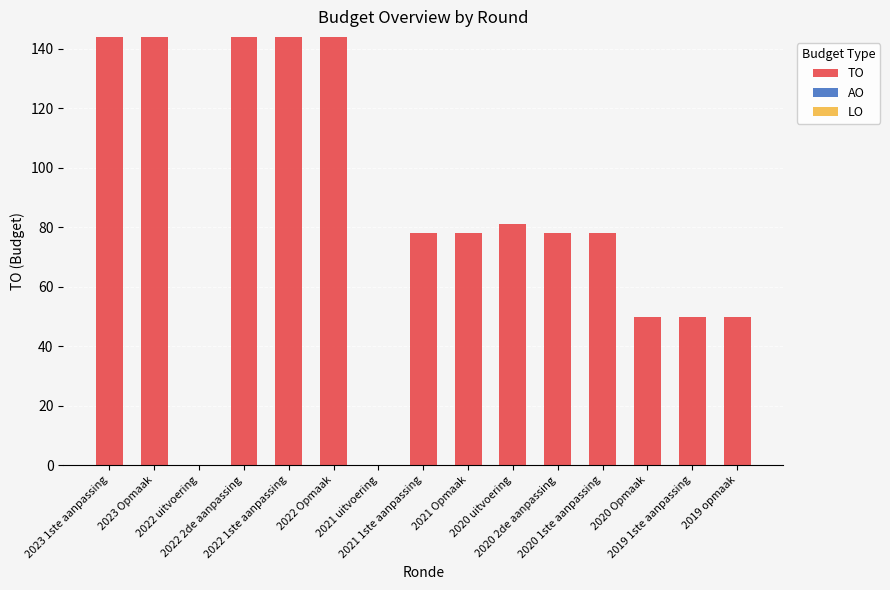

Count the number of categories in the chart.

15